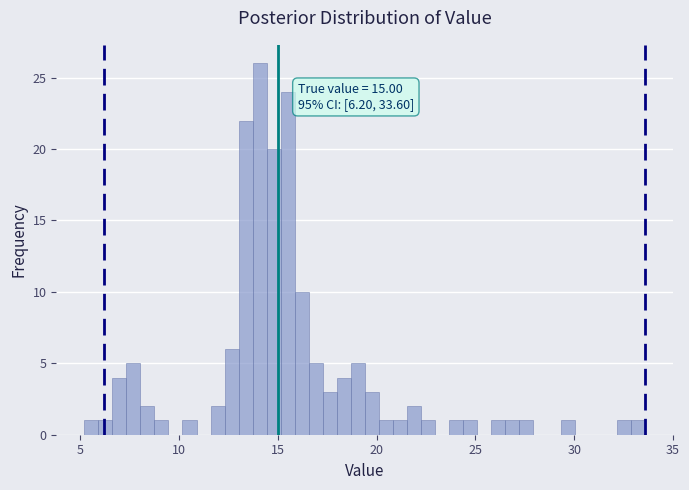

Around what value on the x-axis is the tallest bar? Give the approximate position of its centre, as read against the axis.

14.0